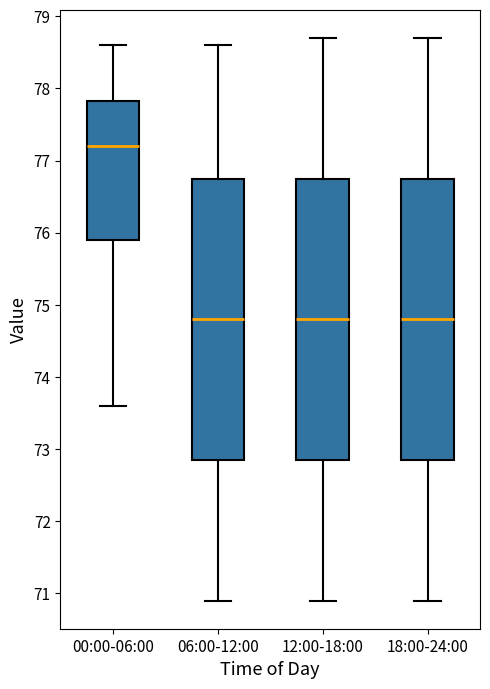

Reading left to right, transcribe this box plot: for each box, give where its median line is, the range the box spans, and where its two whiskers end, as read against the y-axis. The values are not printed on the chart, so give them approximately, as read against the axis.

00:00-06:00: median 77.2, box 75.9 to 77.8, whiskers 73.6 to 78.6
06:00-12:00: median 74.8, box 72.9 to 76.8, whiskers 70.9 to 78.6
12:00-18:00: median 74.8, box 72.9 to 76.8, whiskers 70.9 to 78.7
18:00-24:00: median 74.8, box 72.9 to 76.8, whiskers 70.9 to 78.7